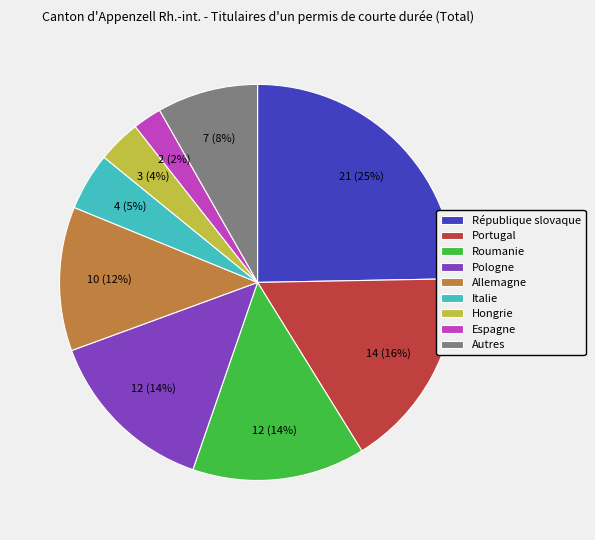

Is the sum of Espagne and Hongrie greater than half?

No